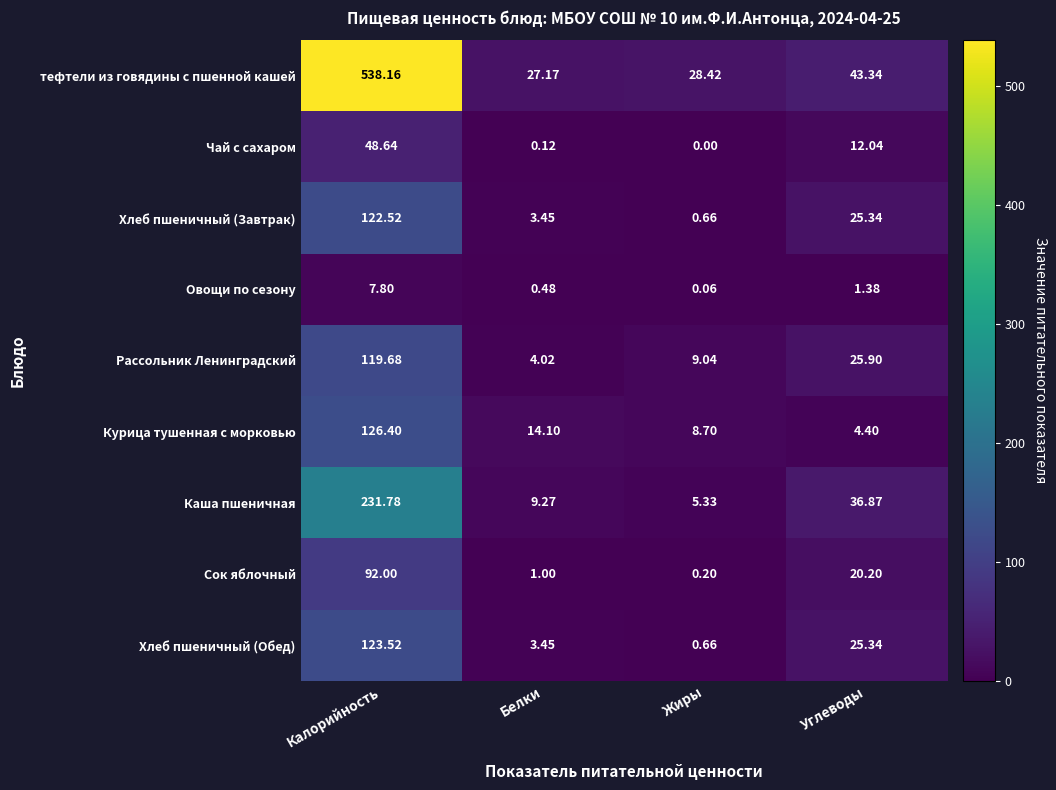

Where is Овощи по сезону nearest to the value 3?

Углеводы